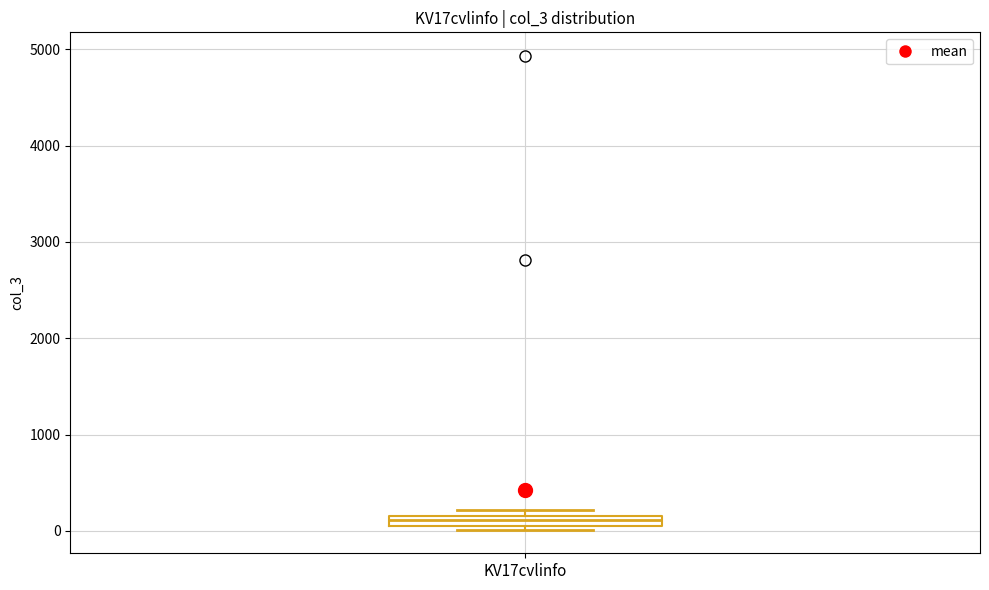

Where is the lower edge of the box for KV17cvlinfo on the y-axis? The values are not printed on the chart, so give them approximately, as read against the axis.

100